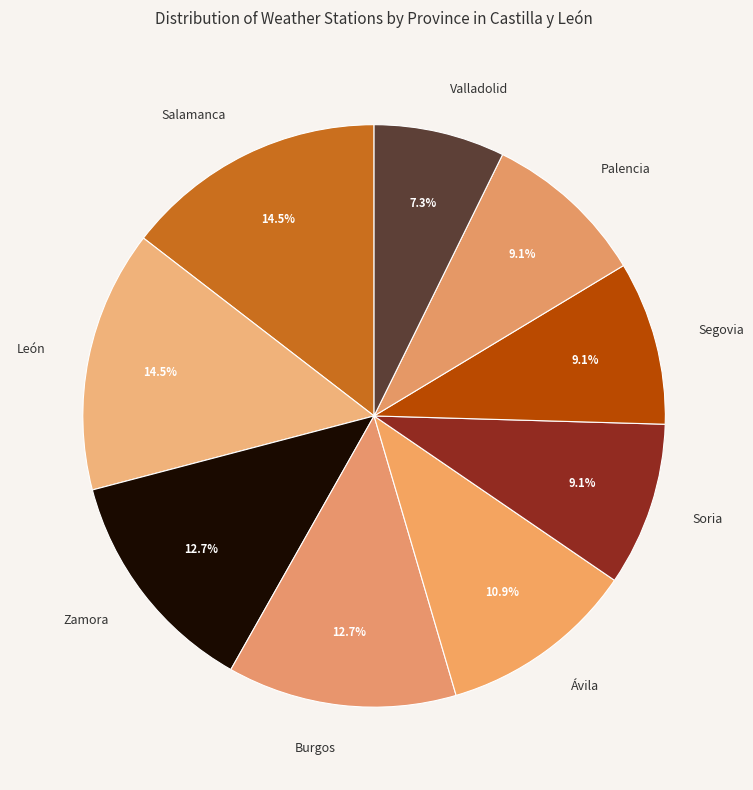

Between Burgos and Soria, which is larger?

Burgos